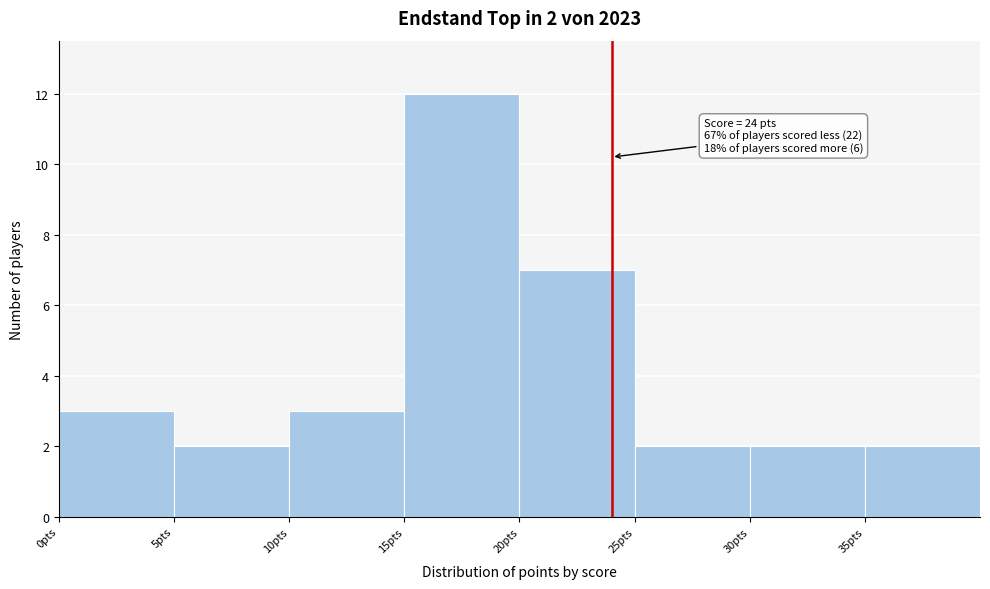

Over which range of the x-axis is the bar tallest?

15 to 20